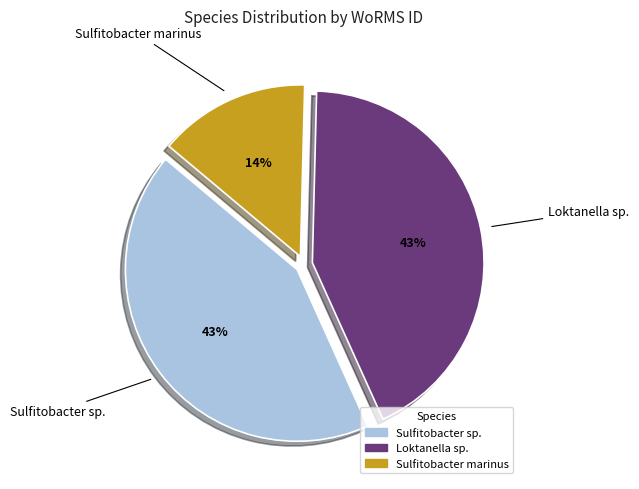

Is there a majority slice in this chart?

No